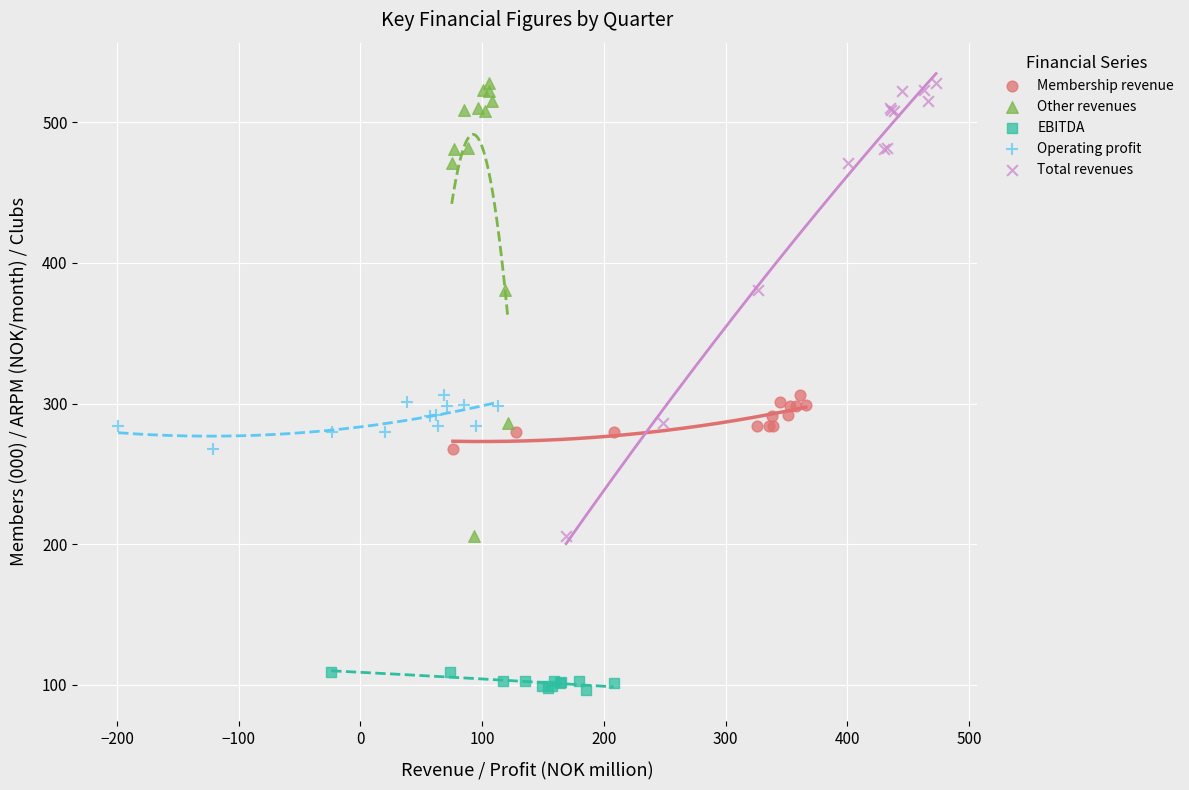

Which series contains the lowest Y value?

EBITDA